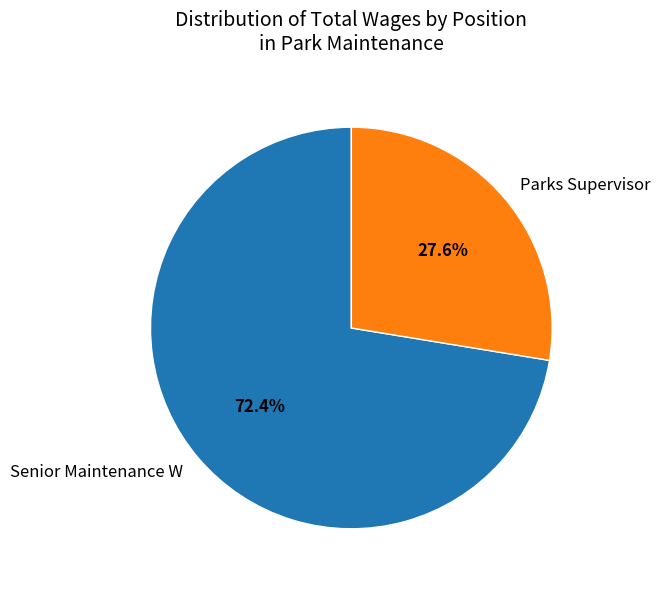

Which category has the smallest portion of the pie?

Parks Supervisor